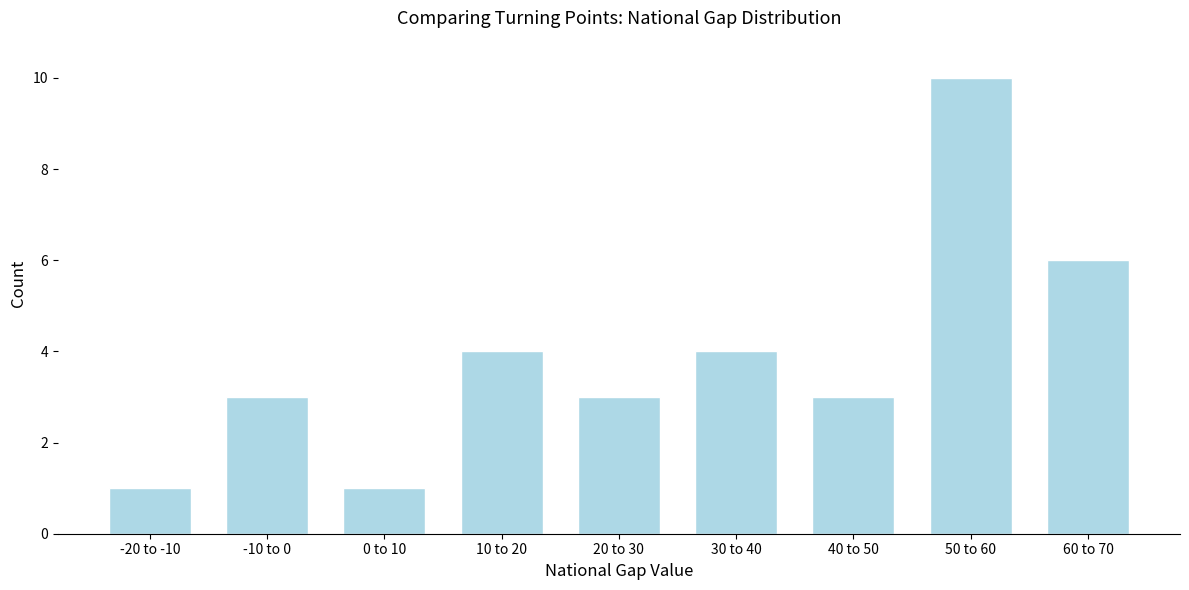

Reading left to right, transcribe all the data shown in this chart.

1	3	1	4	3	4	3	10	6